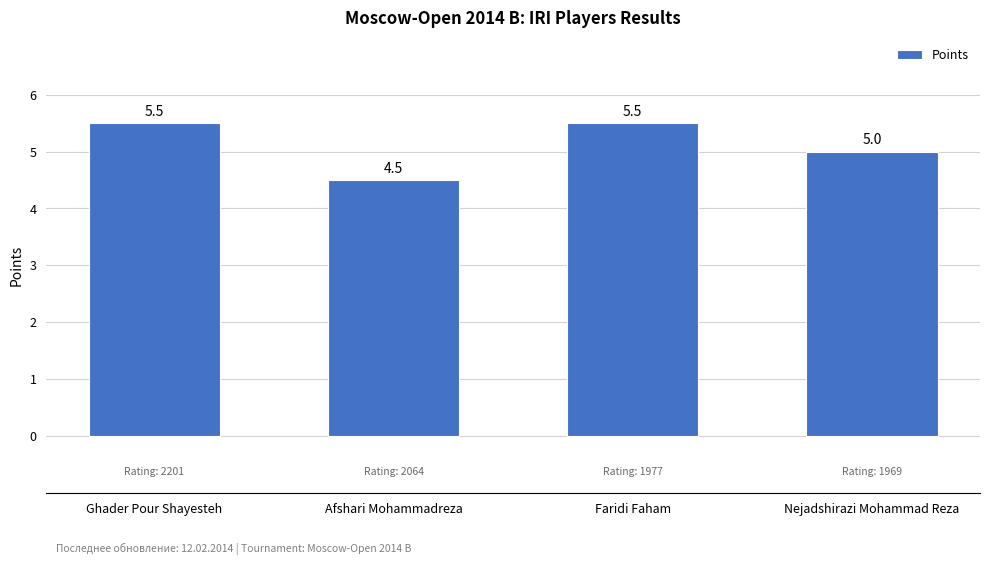

What is the minimum value shown in the chart?

4.5